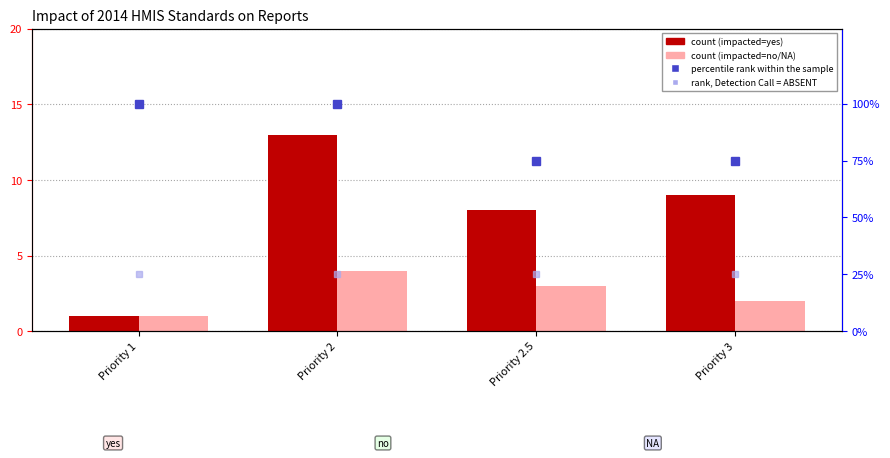

How many categories are shown in the chart?

4